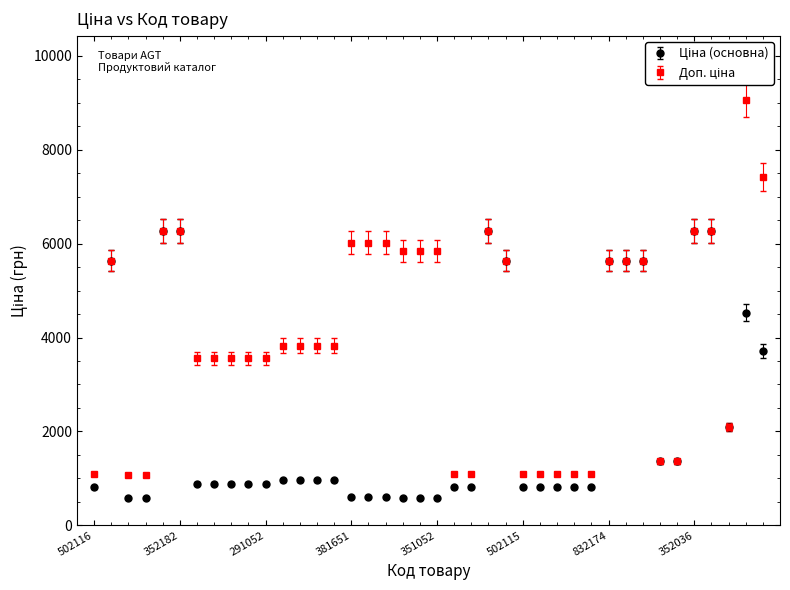

What is the greatest value displayed?

9062.9